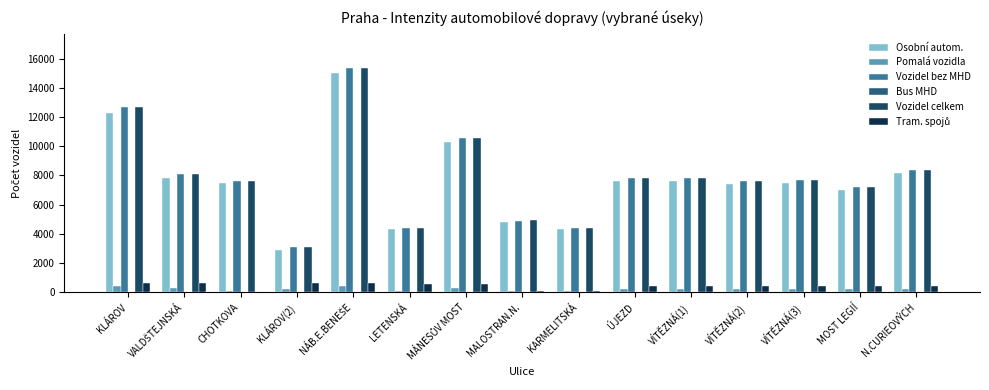

Which series changed the most between KLÁROV(2) and MOST LEGIÍ?

Osobní autom.